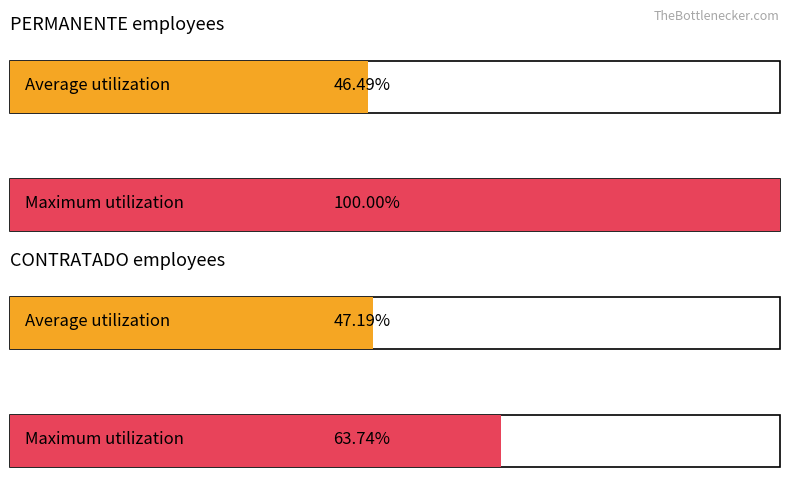

How many bars are there in each group?

2